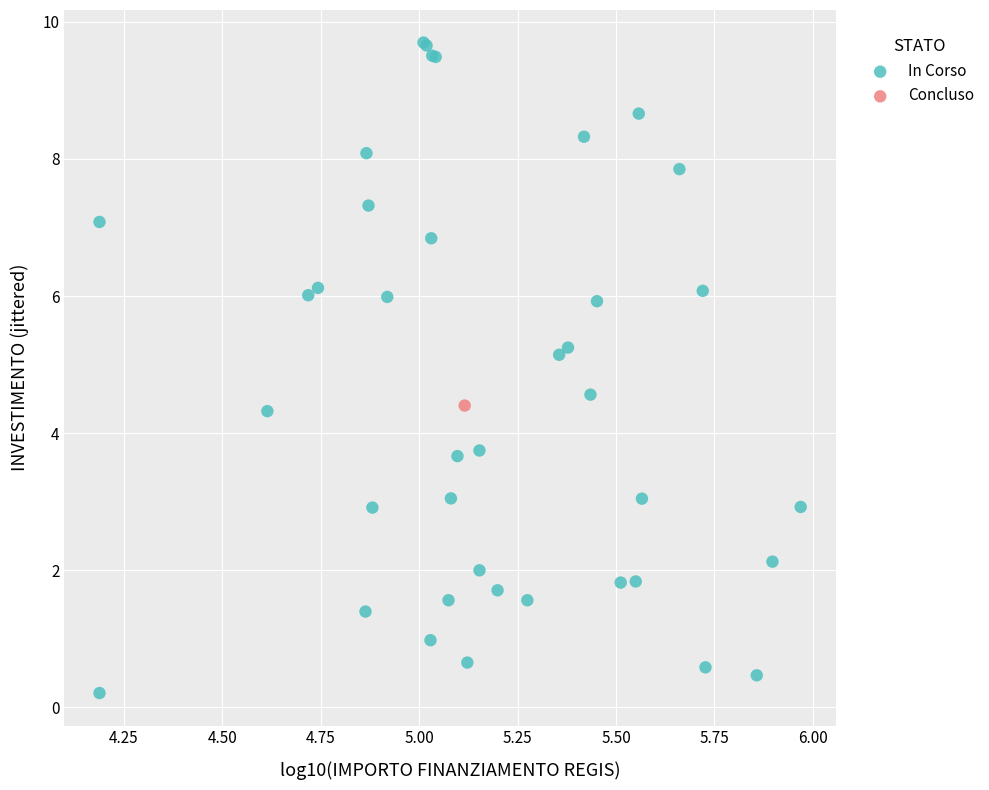

What are all the series names shown in the legend?

In Corso, Concluso